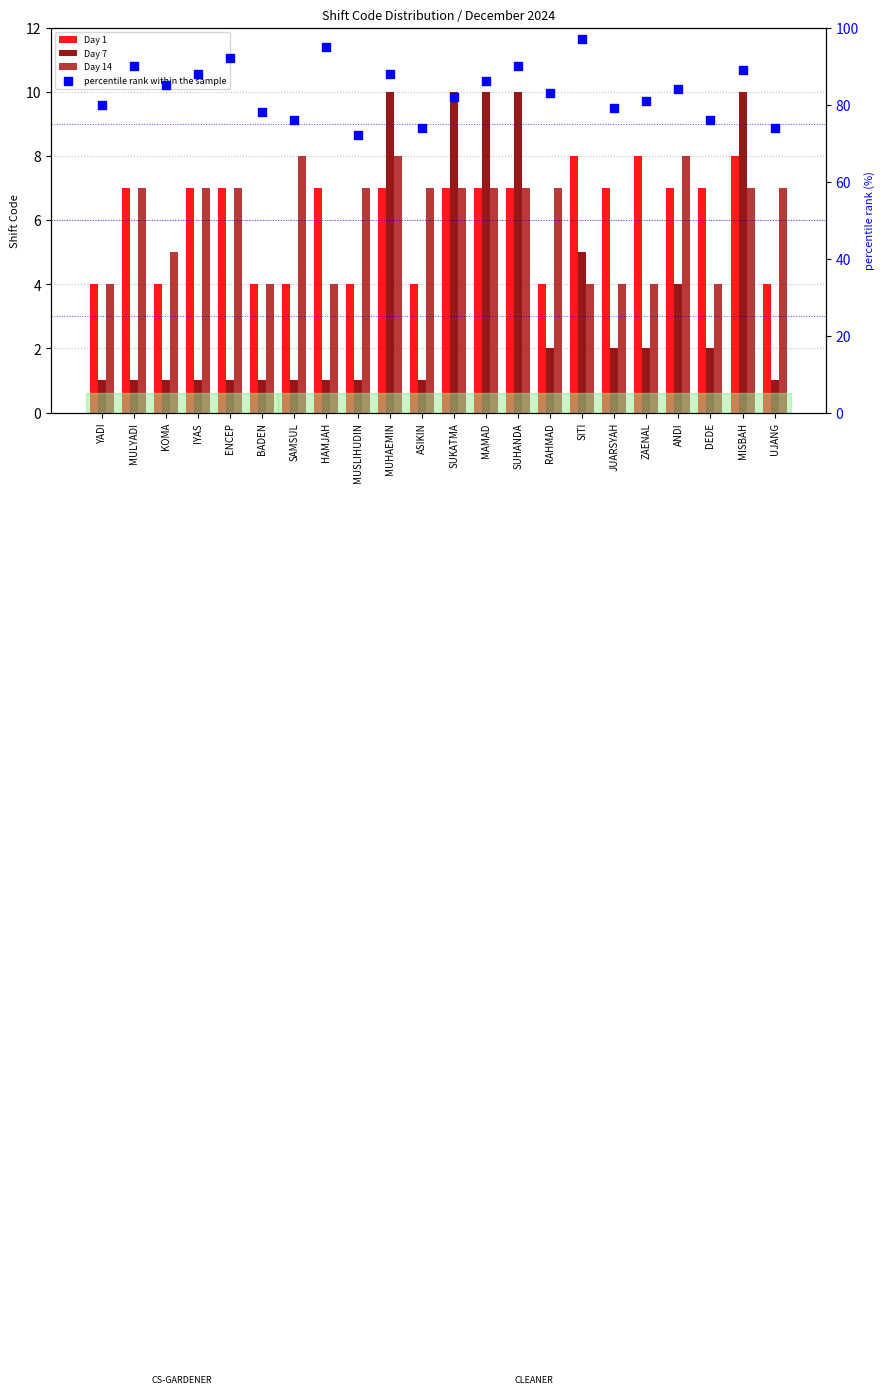

Which series reaches the minimum Y coordinate?

Day 7